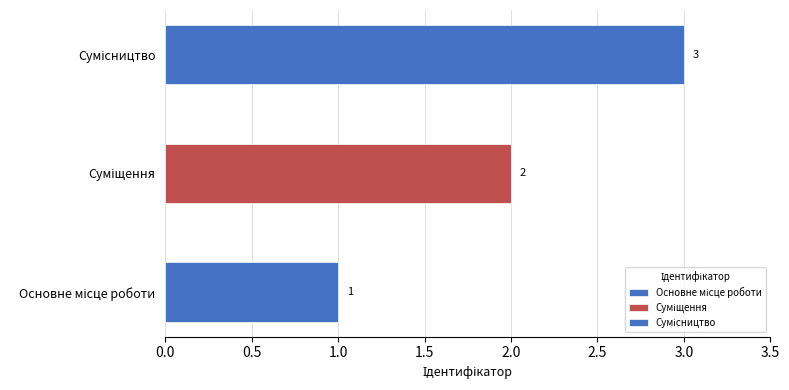

What is the sum of all values?

6